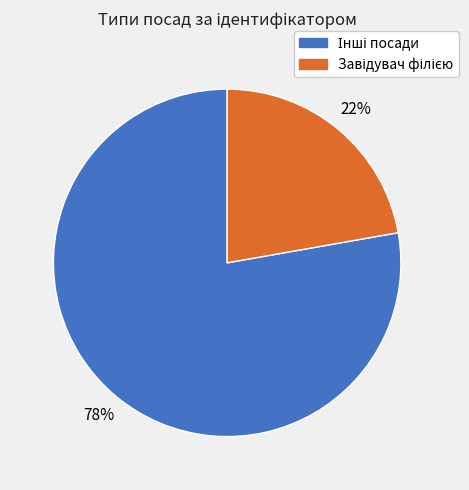

To the nearest percent, what is the difference between the largest and smallest slice percentages?

56%